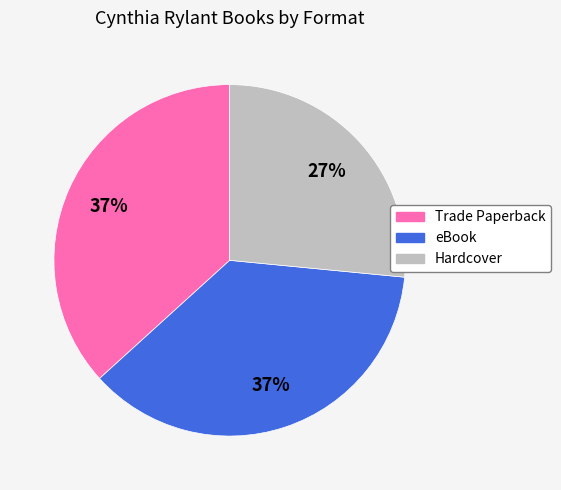

Count the number of slices in the pie.

3